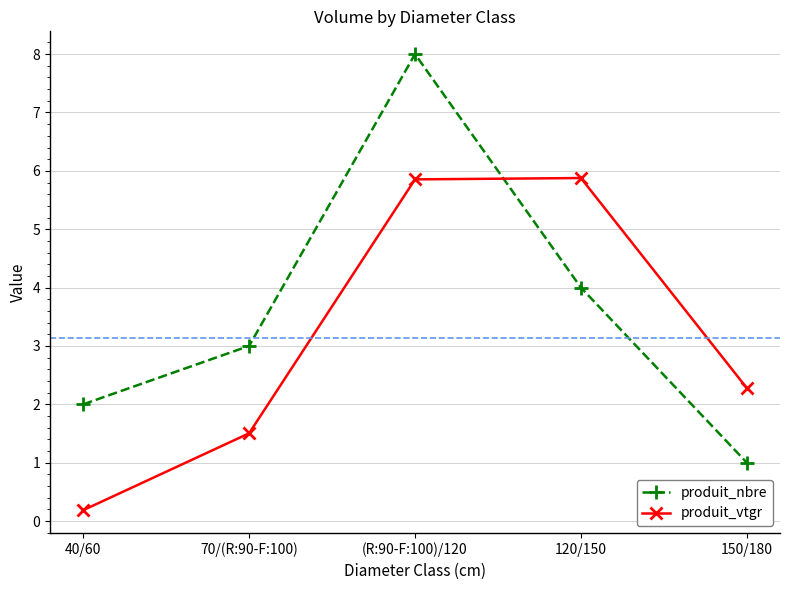

How many produit_nbre values are between 2 and 4?

3